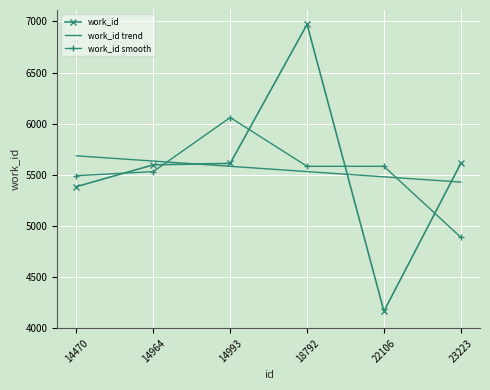

How many points are lower than both their immediate neighbors (excluding endpoints)?

1